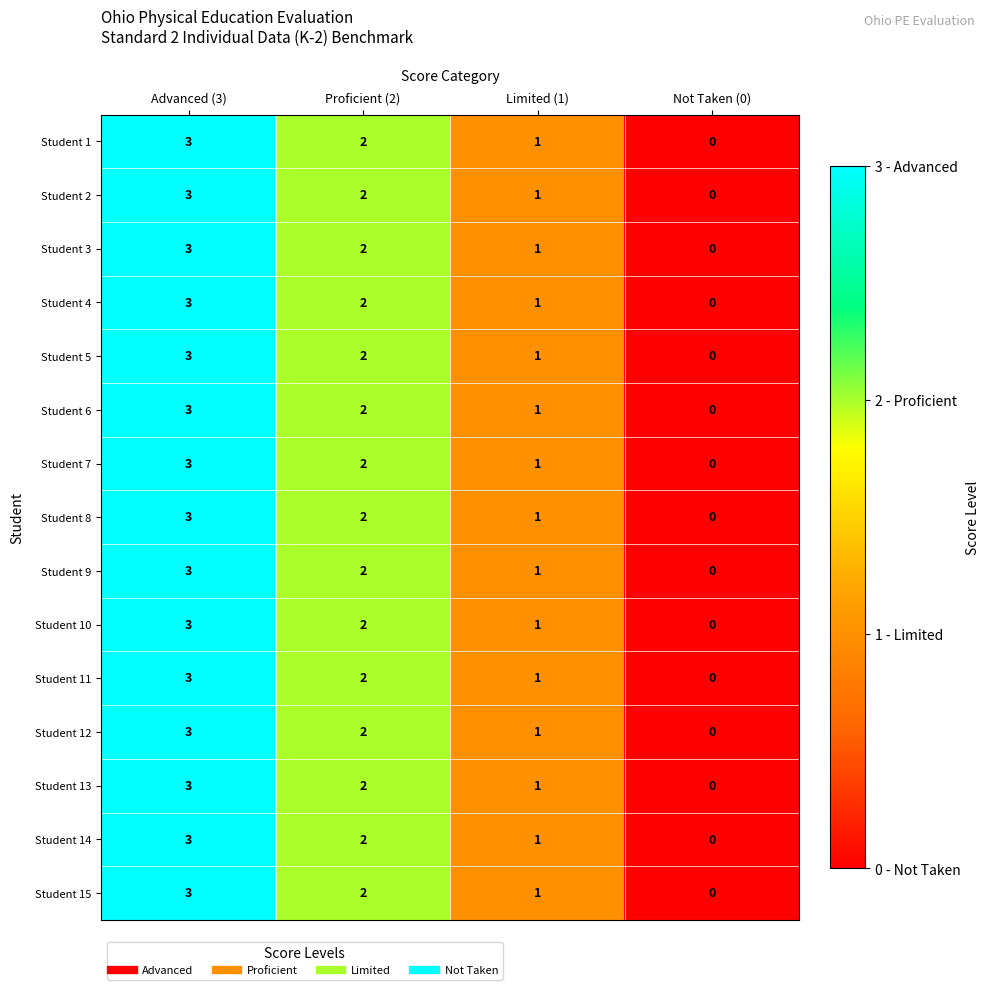

Count the number of categories in the chart.

4